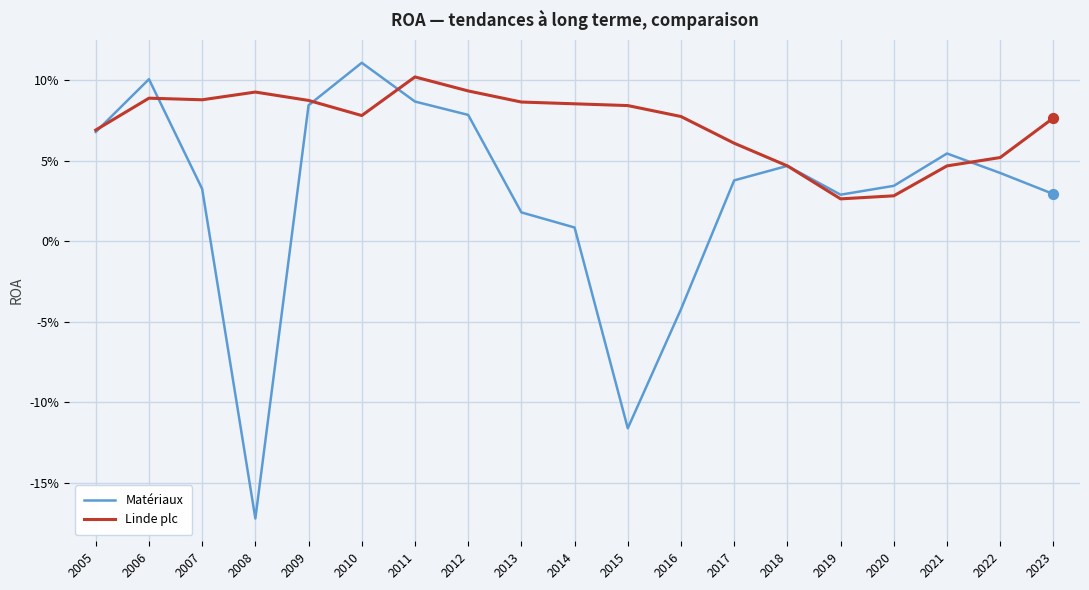

Is the value of Linde plc at 2021 greater than the value of Matériaux at 2009?

No